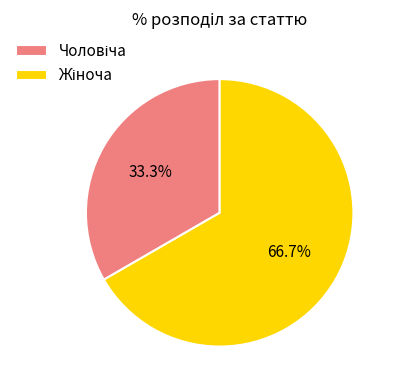

Is there any slice that represents more than half of the pie?

Yes